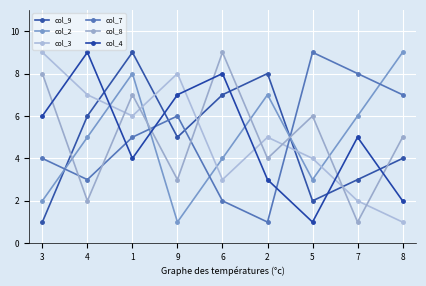

Count the number of data series in this chart.

6